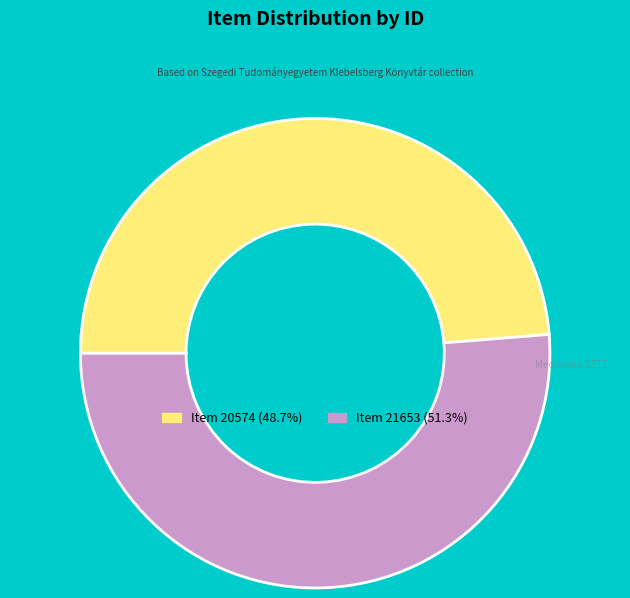

Is it true that Item 21653 is 51% of the pie?

True